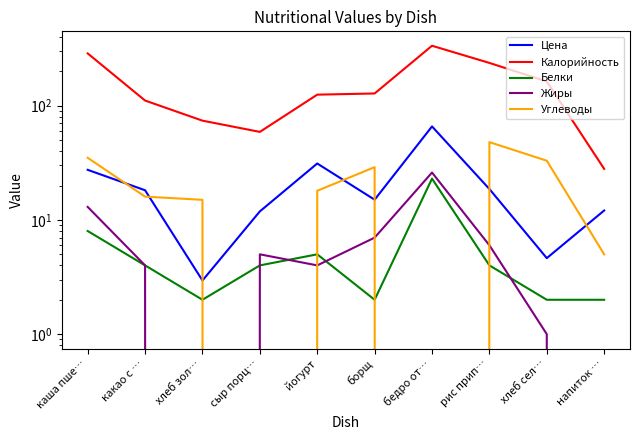

At which category does the chart reach its minimum across all series?

хлеб зол…